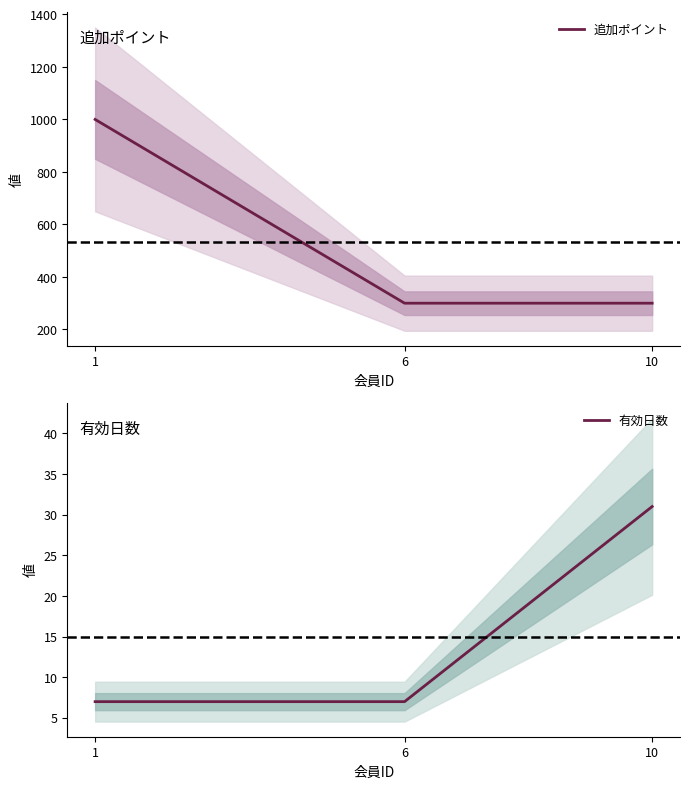

What is the maximum value for 有効日数?

31